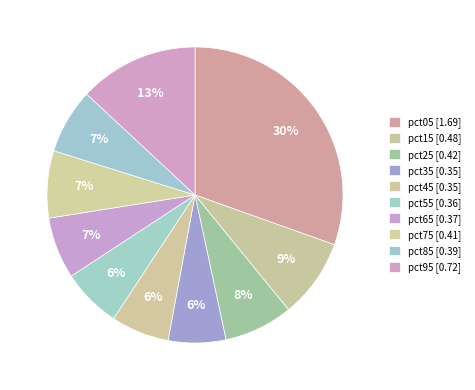

How many segments does this pie chart have?

10